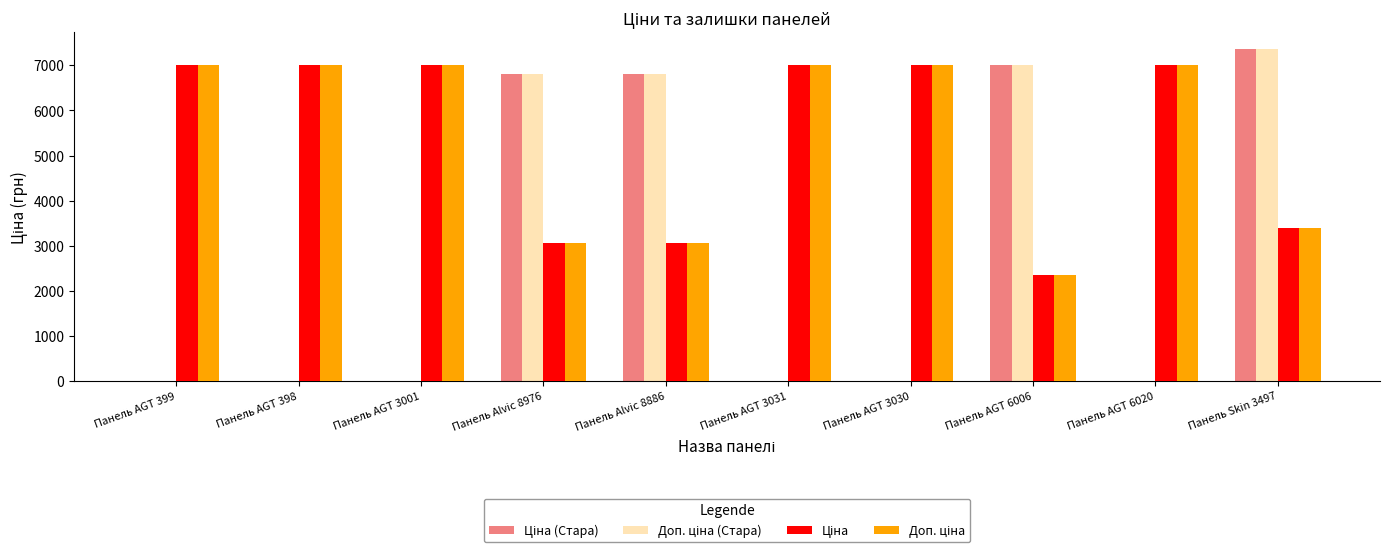

At which category is the sum across all series the highest?

Панель Skin 3497